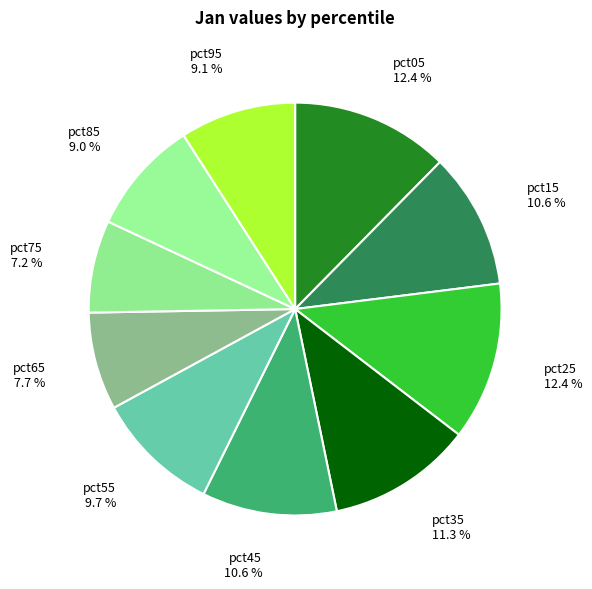

Between pct95 and pct75, which is larger?

pct95